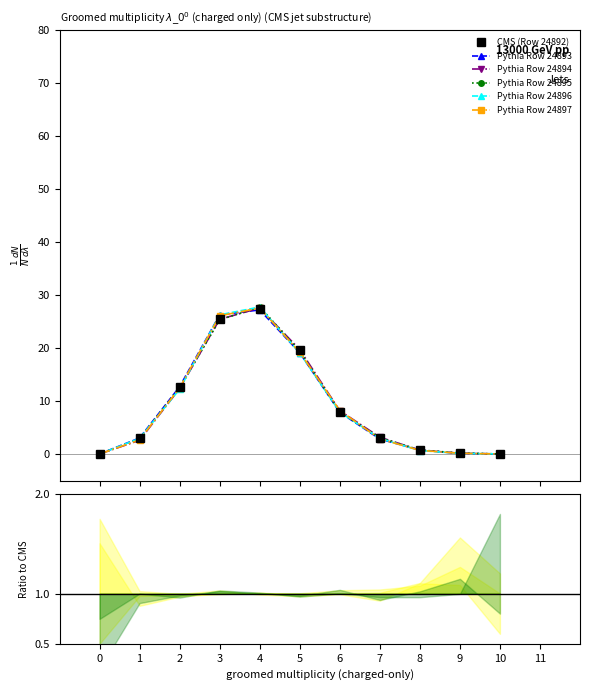

Between 0 and 5, which series saw the biggest shift?

Pythia Row 24894